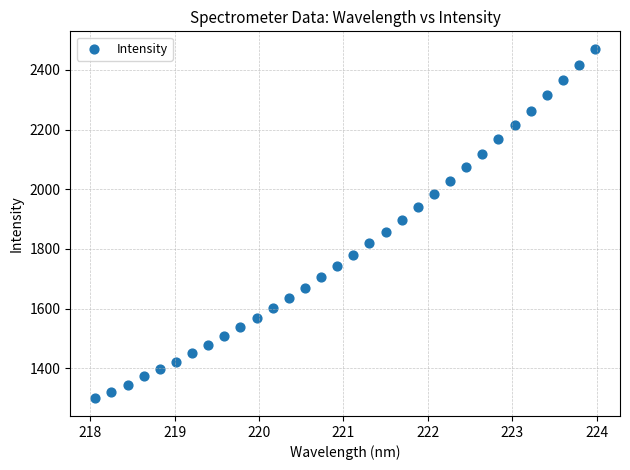

What is the range of X values (max minus min)?

5.9